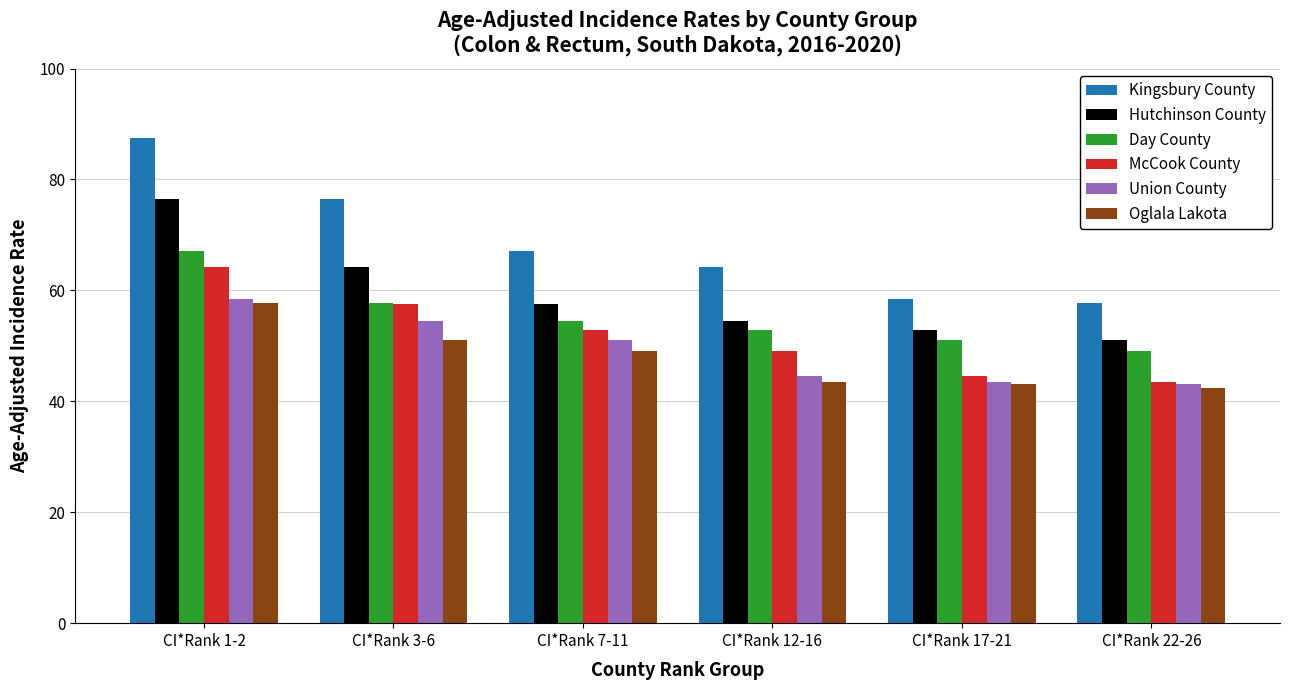

Which series has the largest total across all categories?

Kingsbury County